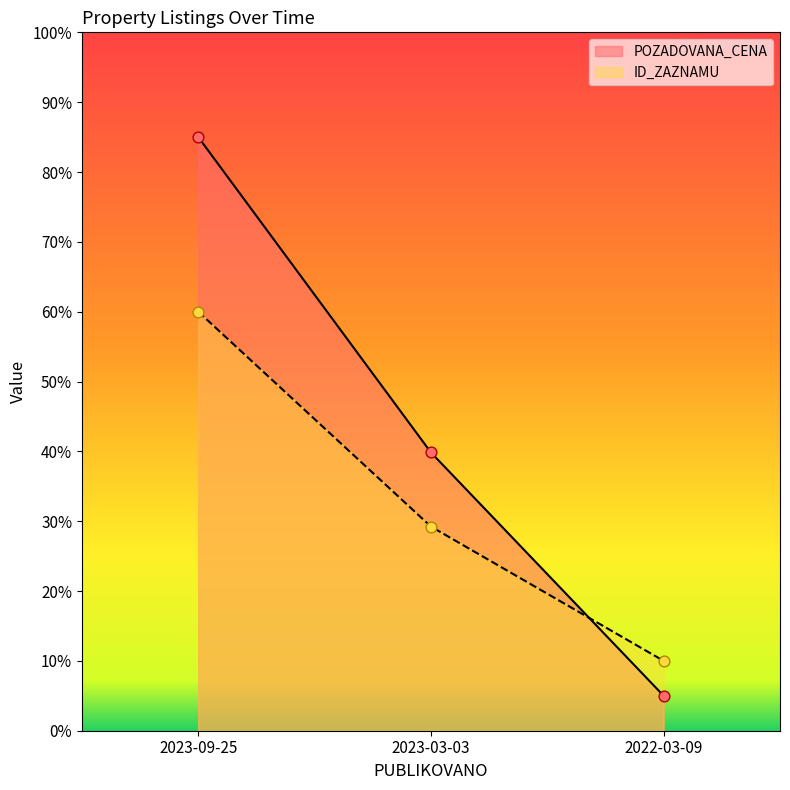

Which series reaches the minimum Y coordinate?

POZADOVANA_CENA